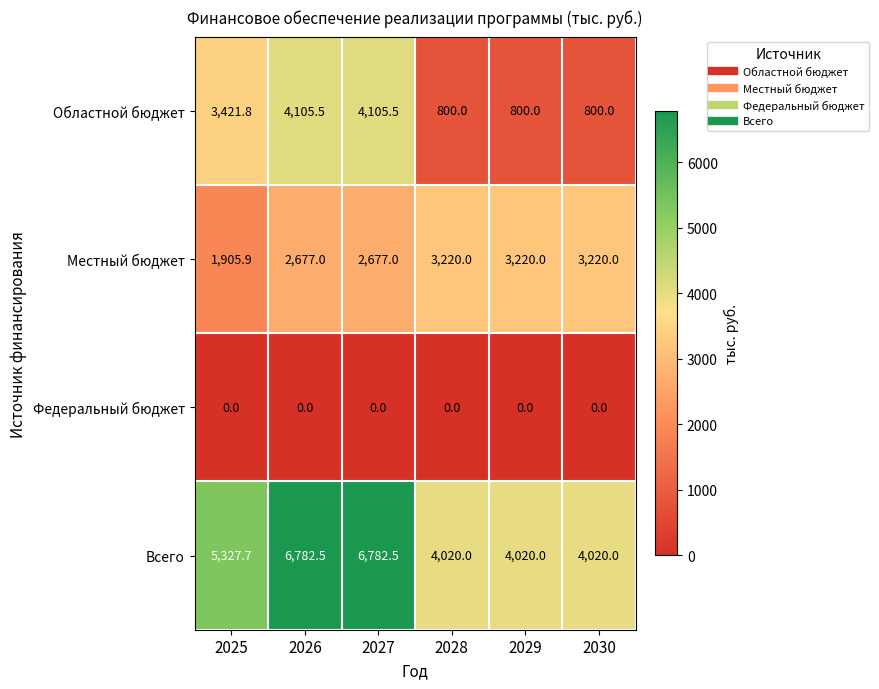

At which label is Областной бюджет closest to 2452?

2025